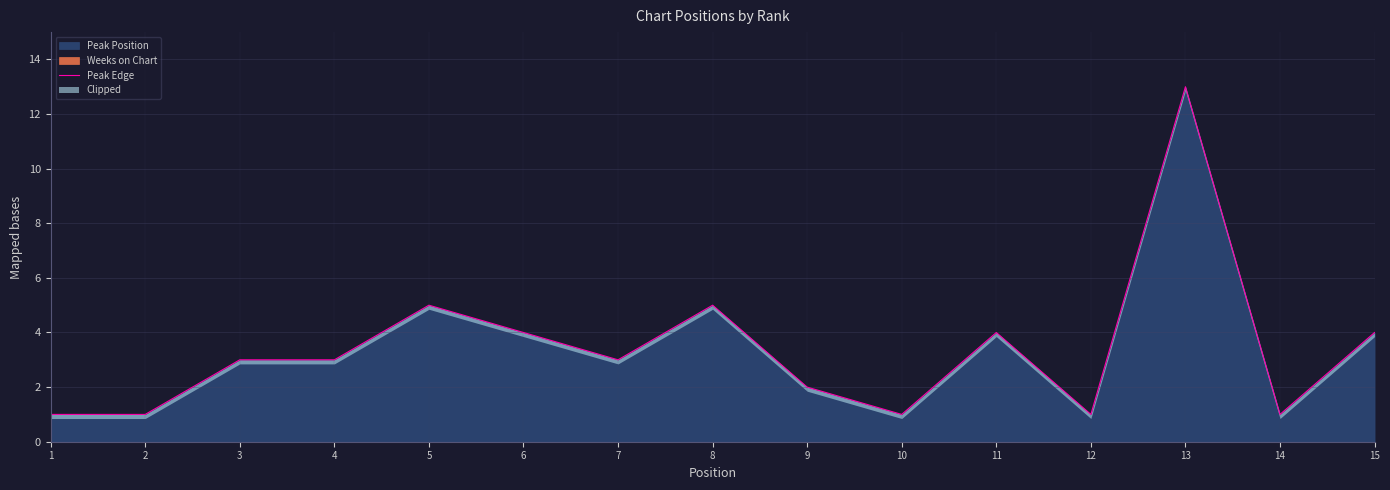

Which label corresponds to the smallest value in the chart?

1